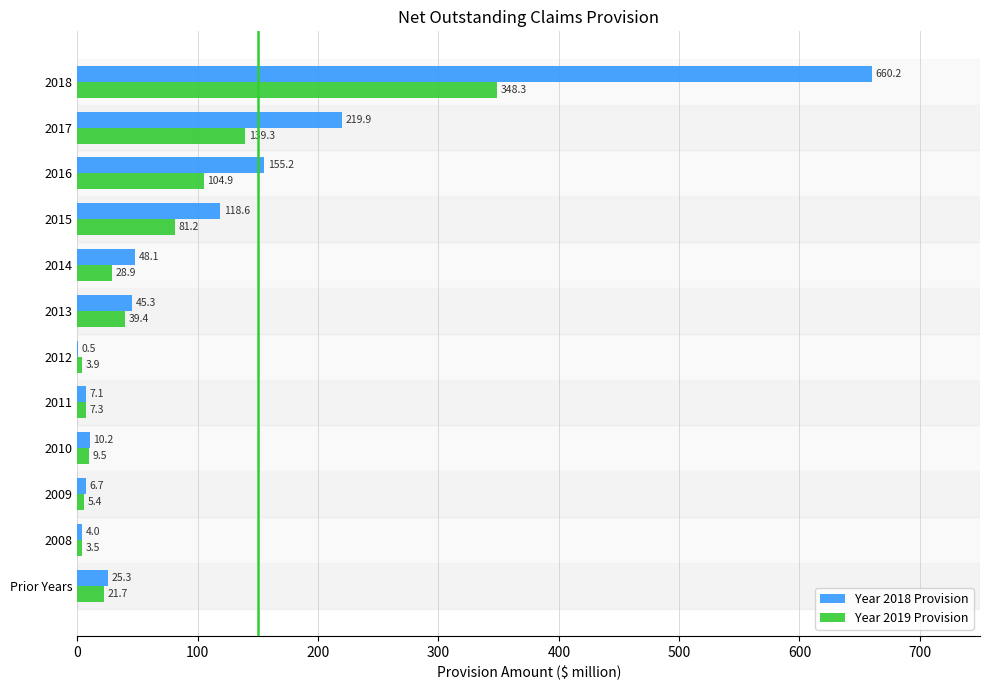

What are all the series names shown in the legend?

Year 2018 Provision, Year 2019 Provision